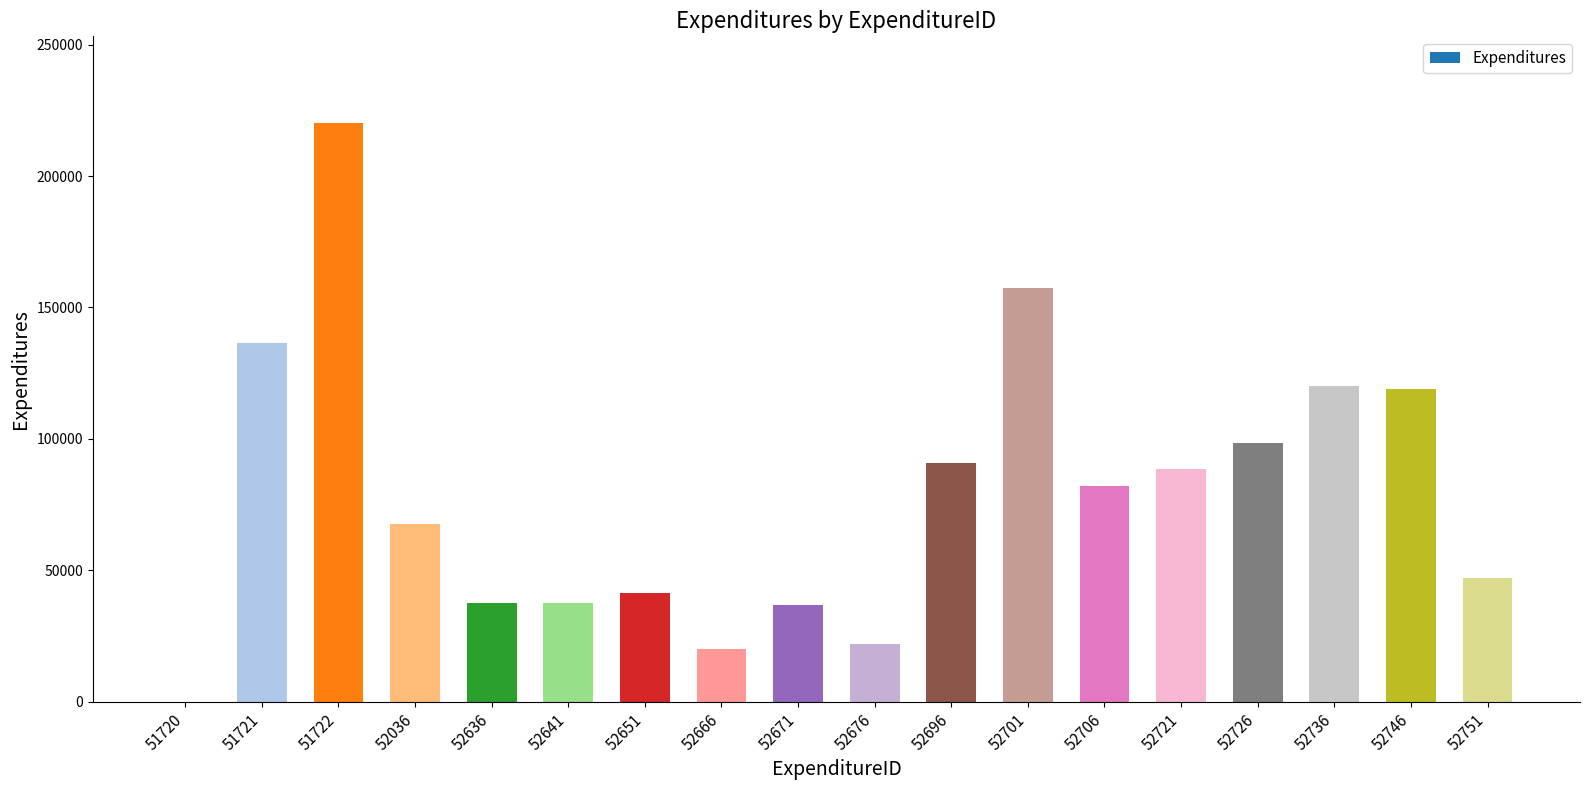

Does the chart contain stacked bars?

No